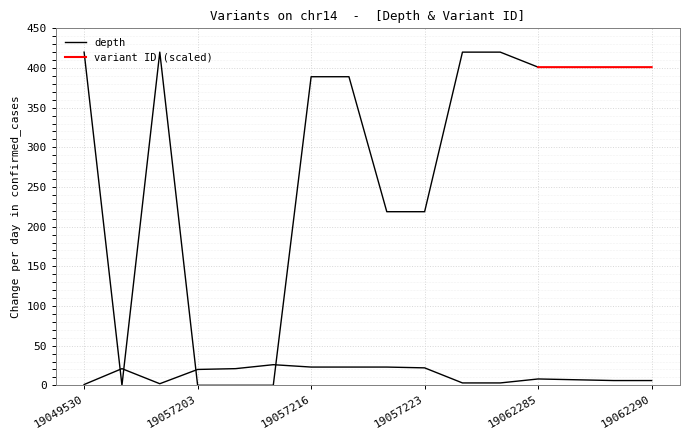

Is it true that the value at 19056179 is 3?

False